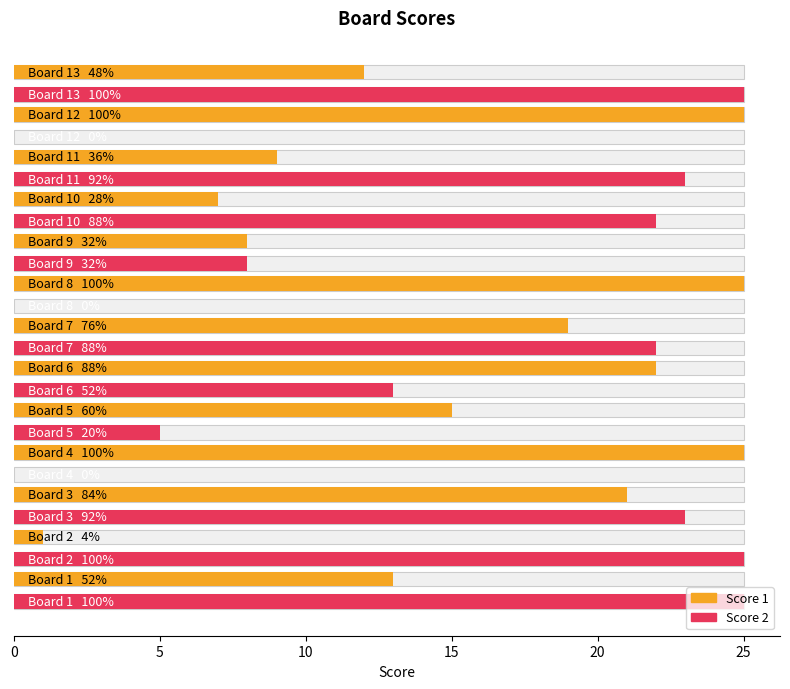

List the series in order of their overall mean, highest first.

Score 1, Score 2